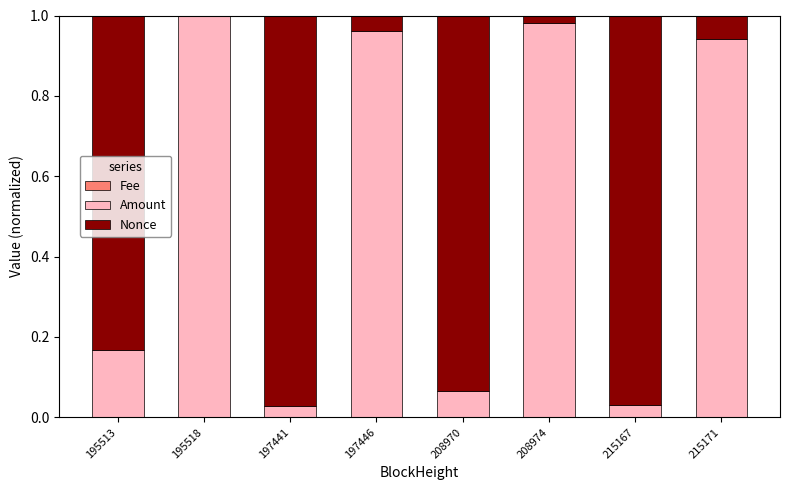

How many categories are shown in the chart?

8